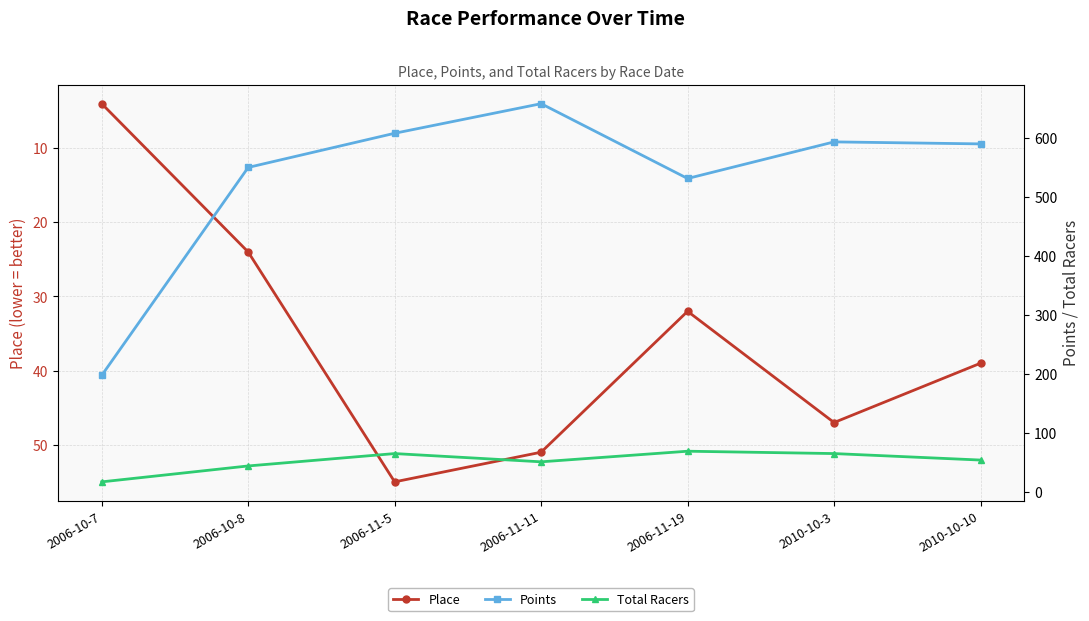

At which category does the chart reach its minimum across all series?

2006-10-7